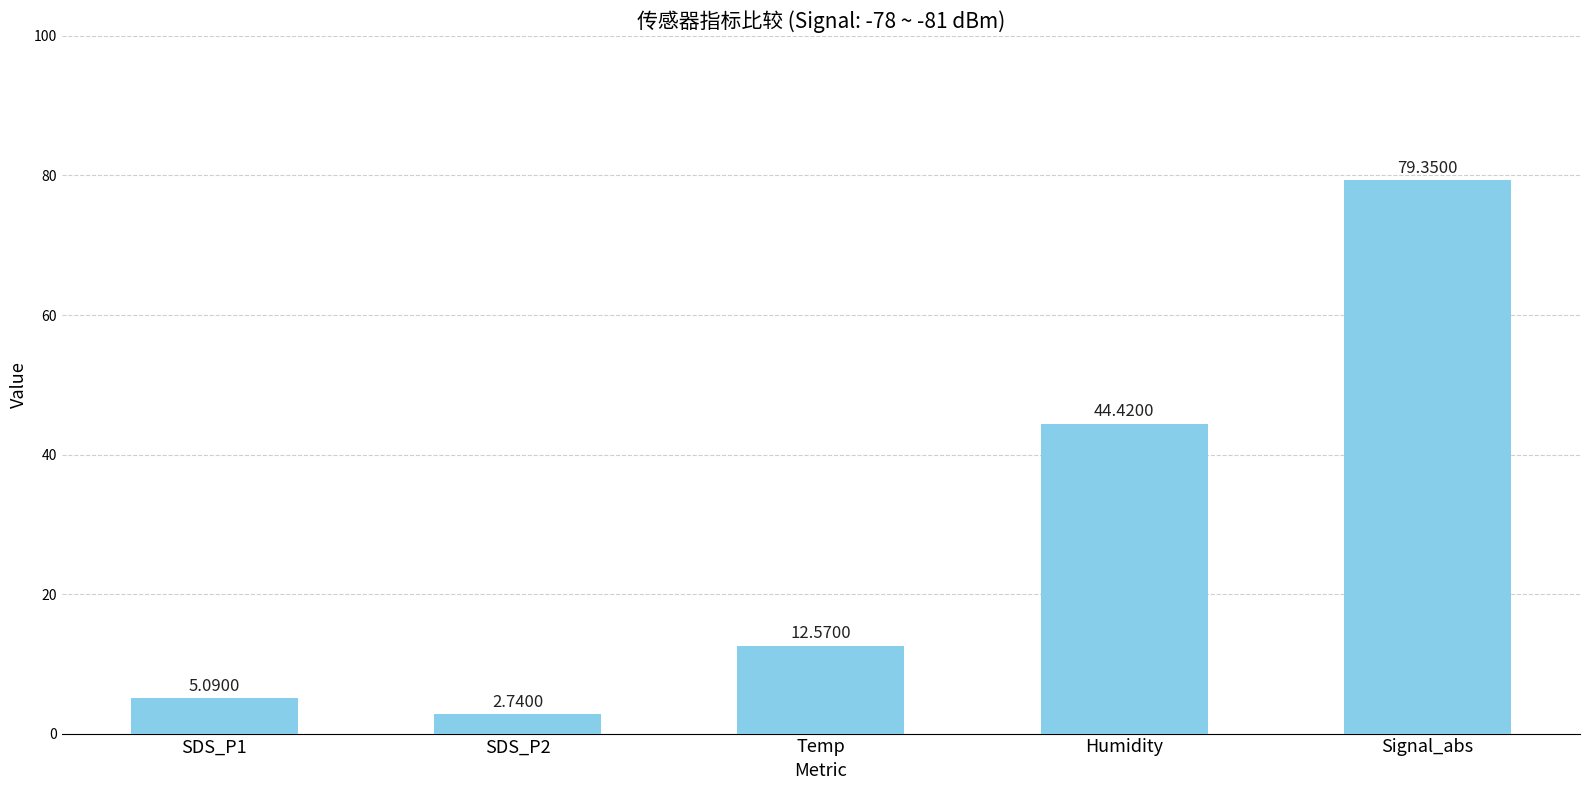

What is the change in value from SDS_P2 to Humidity?

+41.7